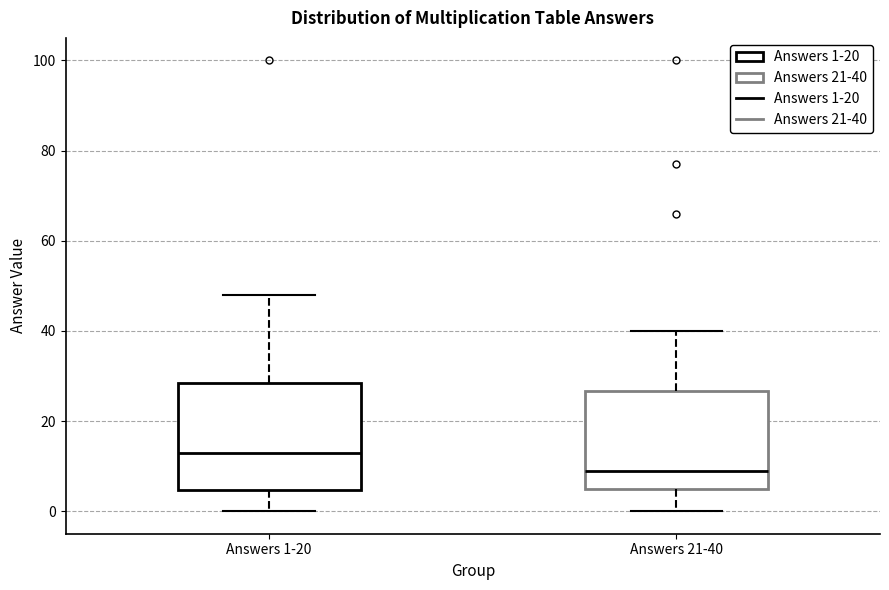

Which box is the tallest, from its lower edge to its upper edge?

Answers 1-20